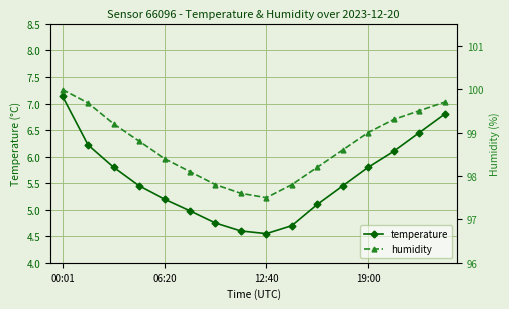

Between 7 and 9, which series saw the biggest shift?

humidity